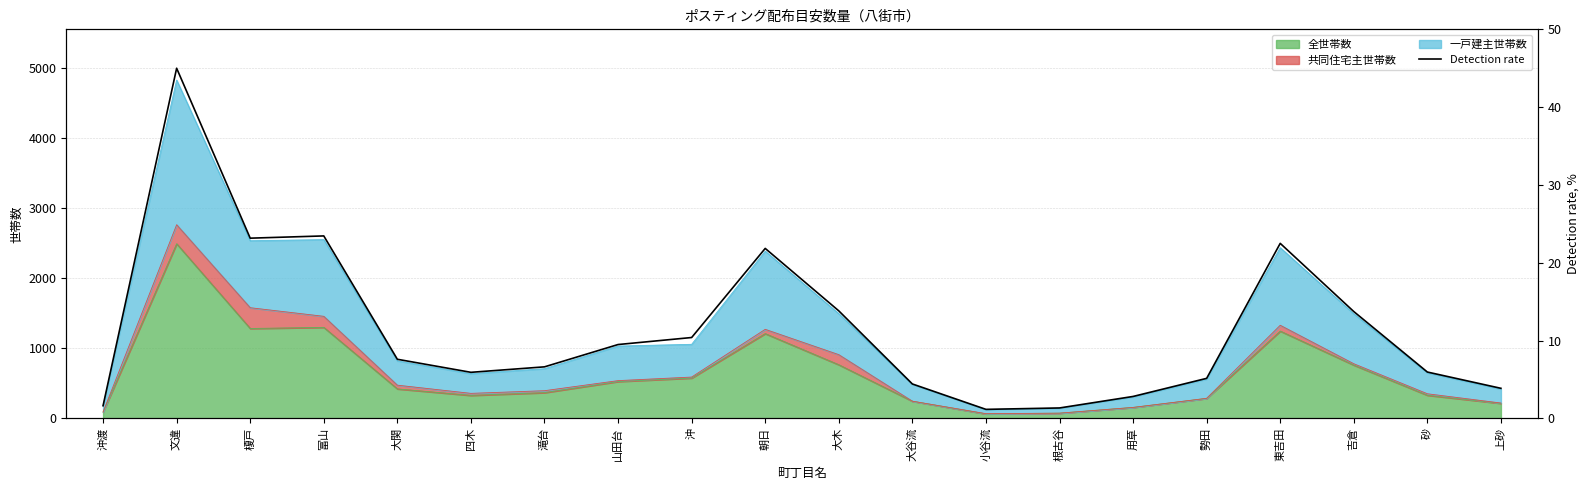

What is the average value?

11.5